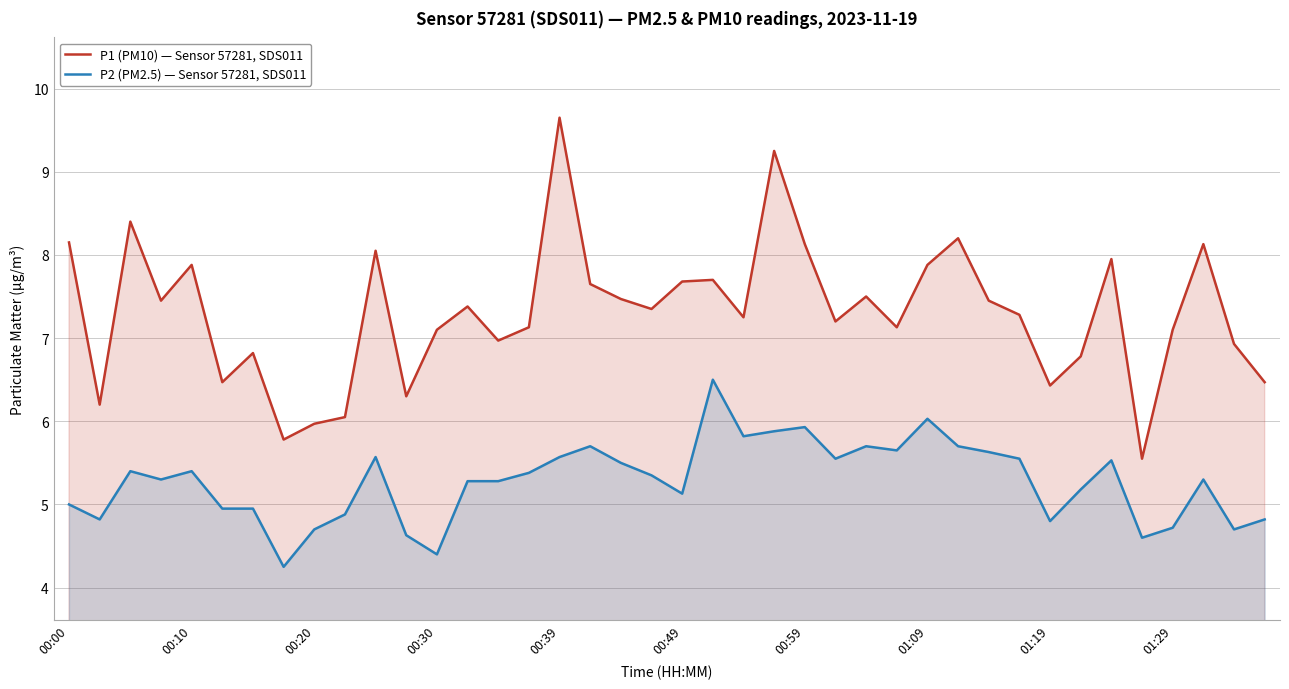

The P1 (PM10) — Sensor 57281, SDS011 series shows 6.0 at 00:20. True or false?

True